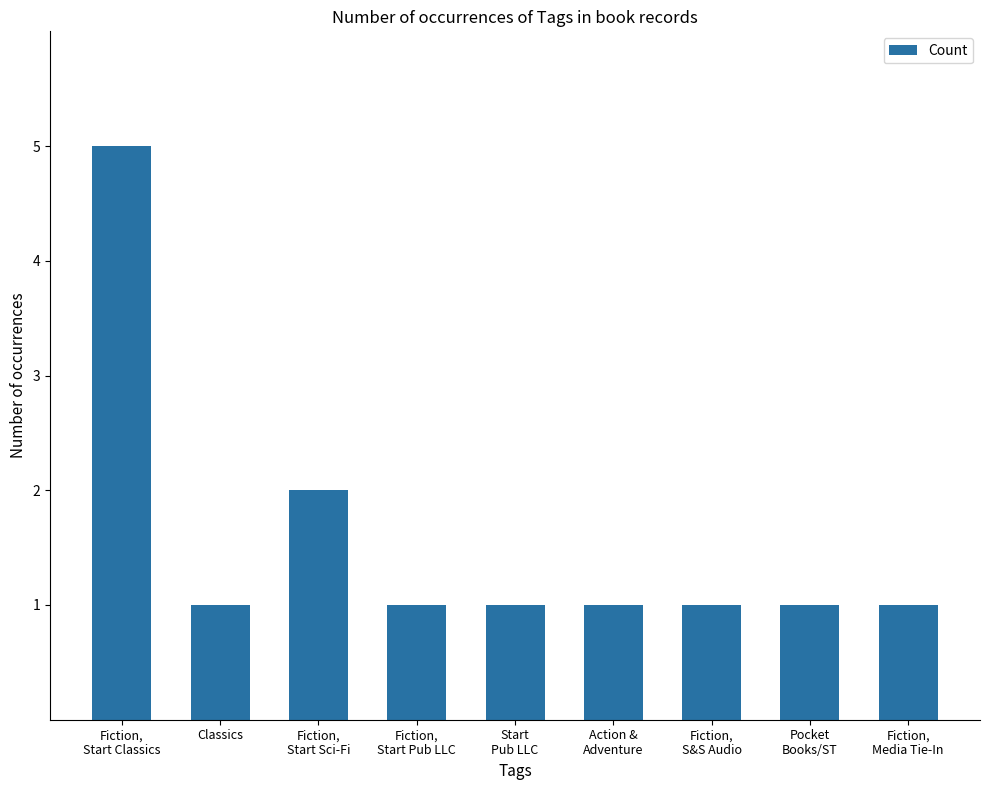

What is the maximum value shown in the chart?

5